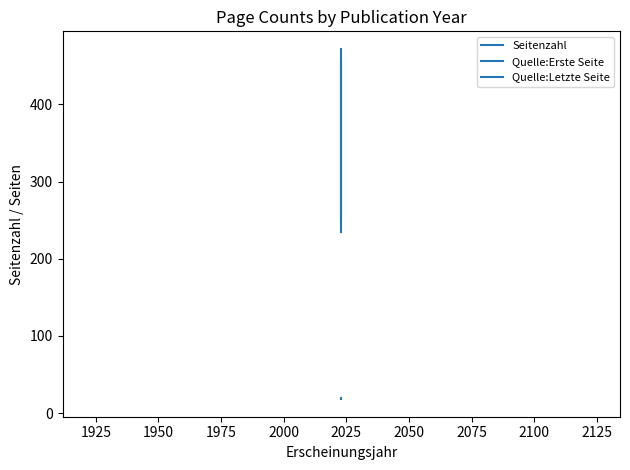

Which series has the largest range (max minus min)?

Quelle:Erste Seite